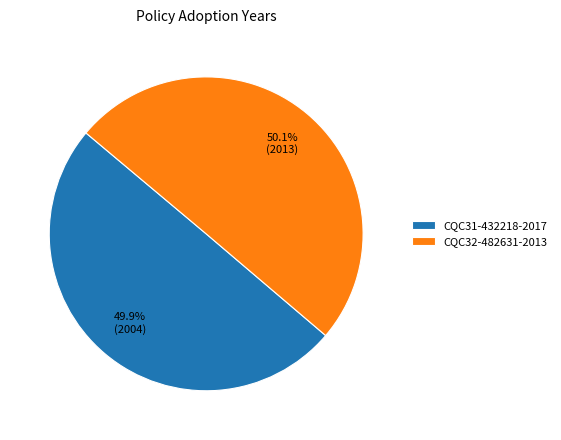

What percentage is the CQC32-482631-2013 slice, to the nearest percent?

50%